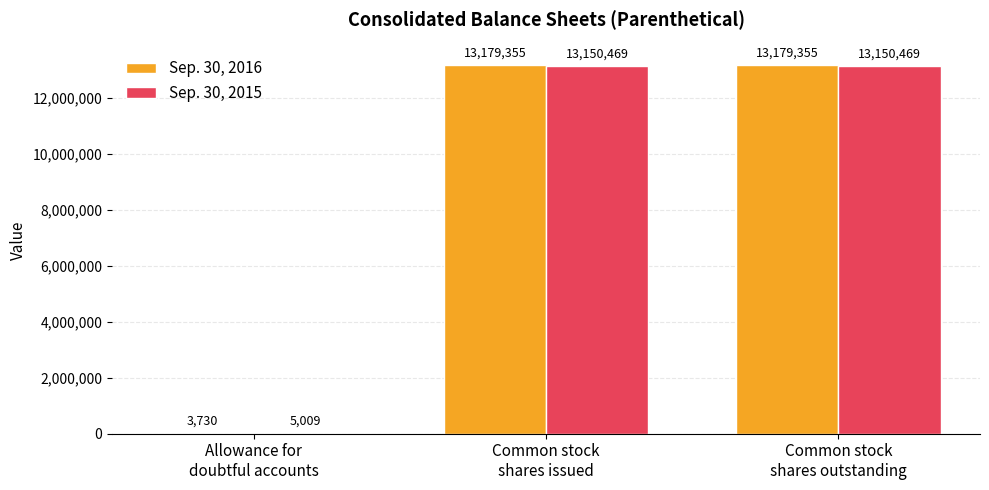

Which series changed the most between Allowance for
doubtful accounts and Common stock
shares outstanding?

Sep. 30, 2016